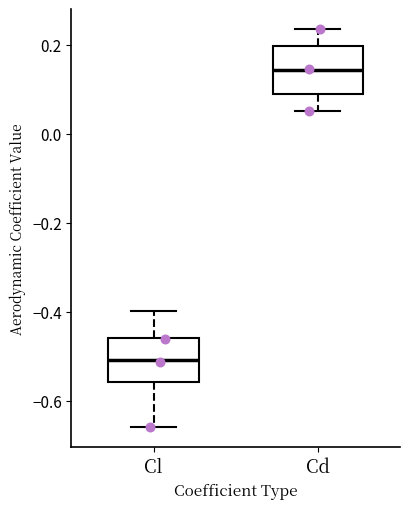

Reading left to right, transcribe this box plot: for each box, give where its median line is, the range the box spans, and where its two whiskers end, as read against the y-axis. The values are not printed on the chart, so give them approximately, as read against the axis.

Cl: median -0.50, box -0.56 to -0.46, whiskers -0.66 to -0.40
Cd: median 0.14, box 0.08 to 0.20, whiskers 0.06 to 0.24